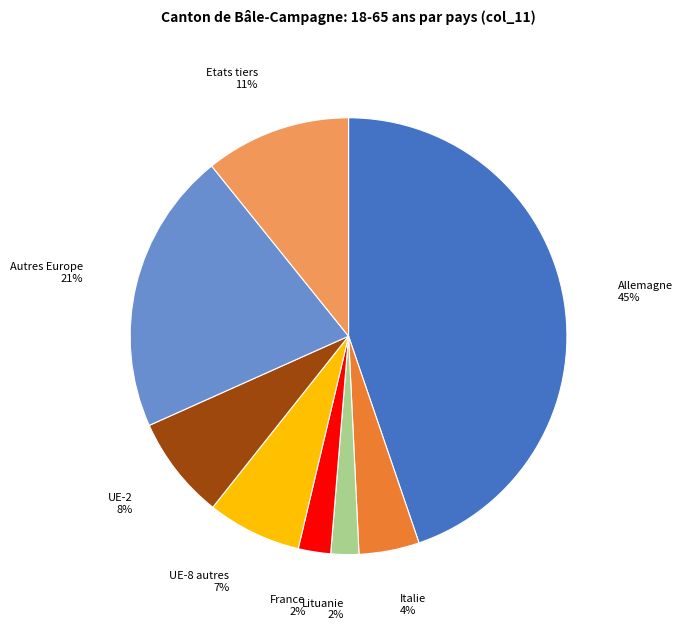

Is the sum of Allemagne and Autres Europe greater than half?

Yes